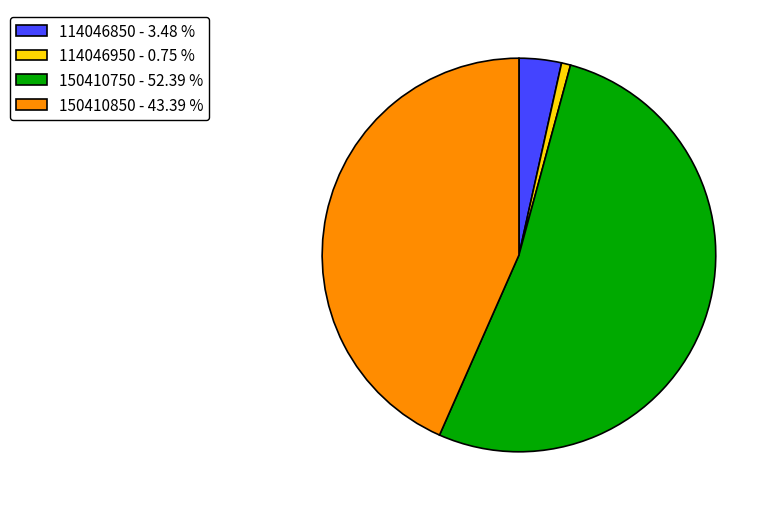

Rank the categories by value from lowest to highest.

114046950, 114046850, 150410850, 150410750